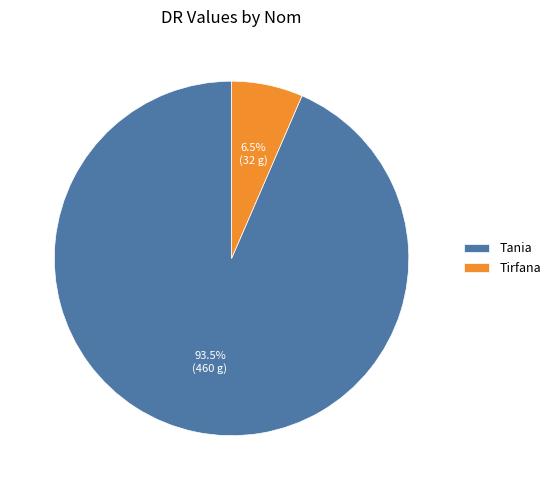

Count the number of slices in the pie.

2